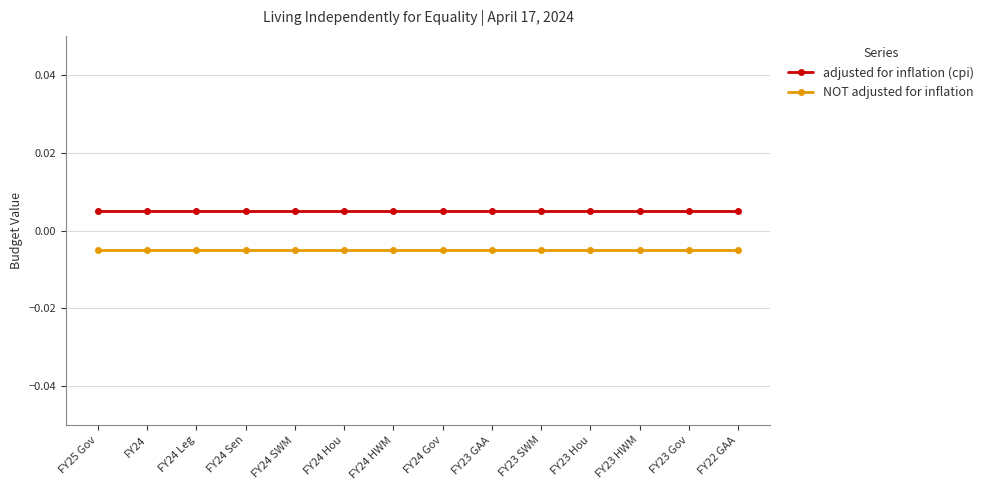

True or false: NOT adjusted for inflation and adjusted for inflation (cpi) cross at least once.

False